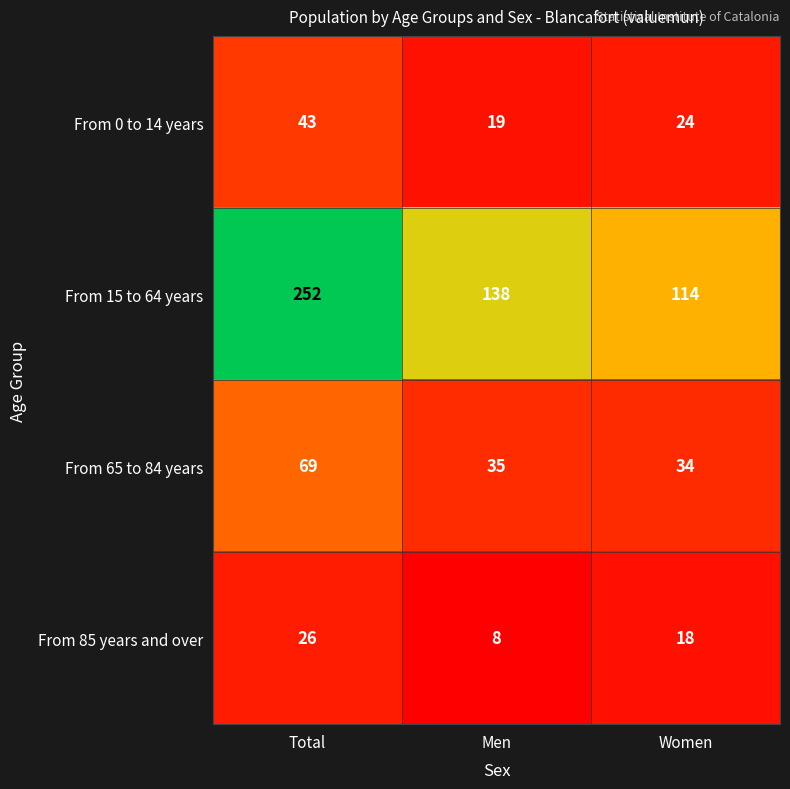

The From 0 to 14 years series shows 38 at Women. True or false?

False